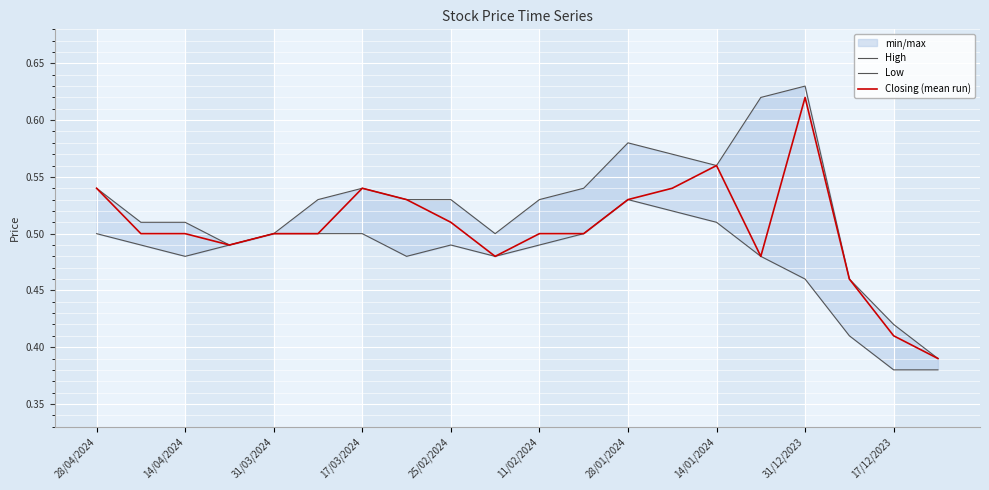

Between 17/03/2024 and 15, which is larger?

15